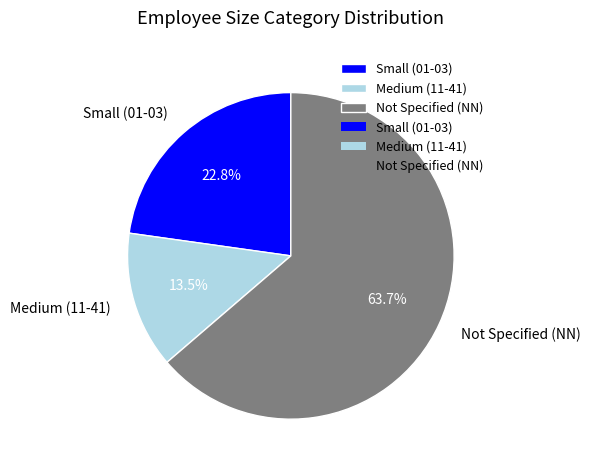

Which category has the smallest portion of the pie?

Medium (11-41)